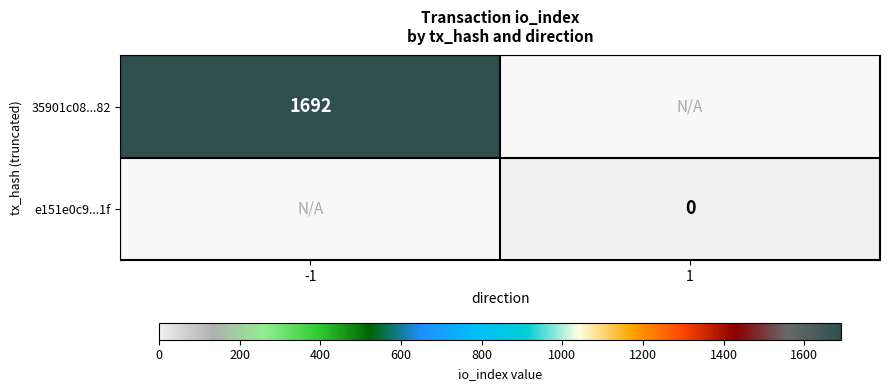

Is it true that 35901c08...82 equals 1692 at -1?

True